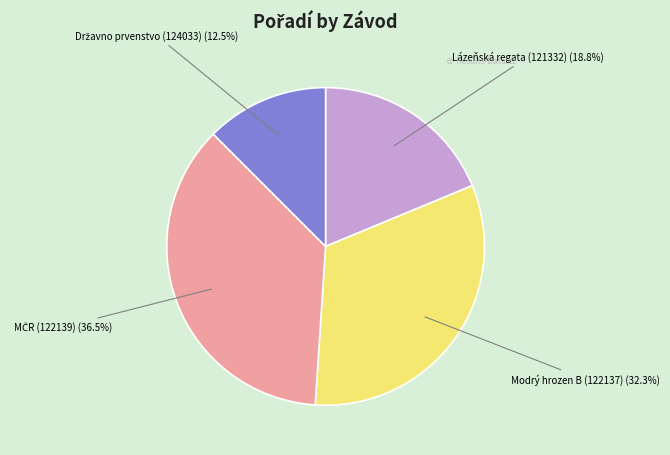

Is there any slice that represents more than half of the pie?

No